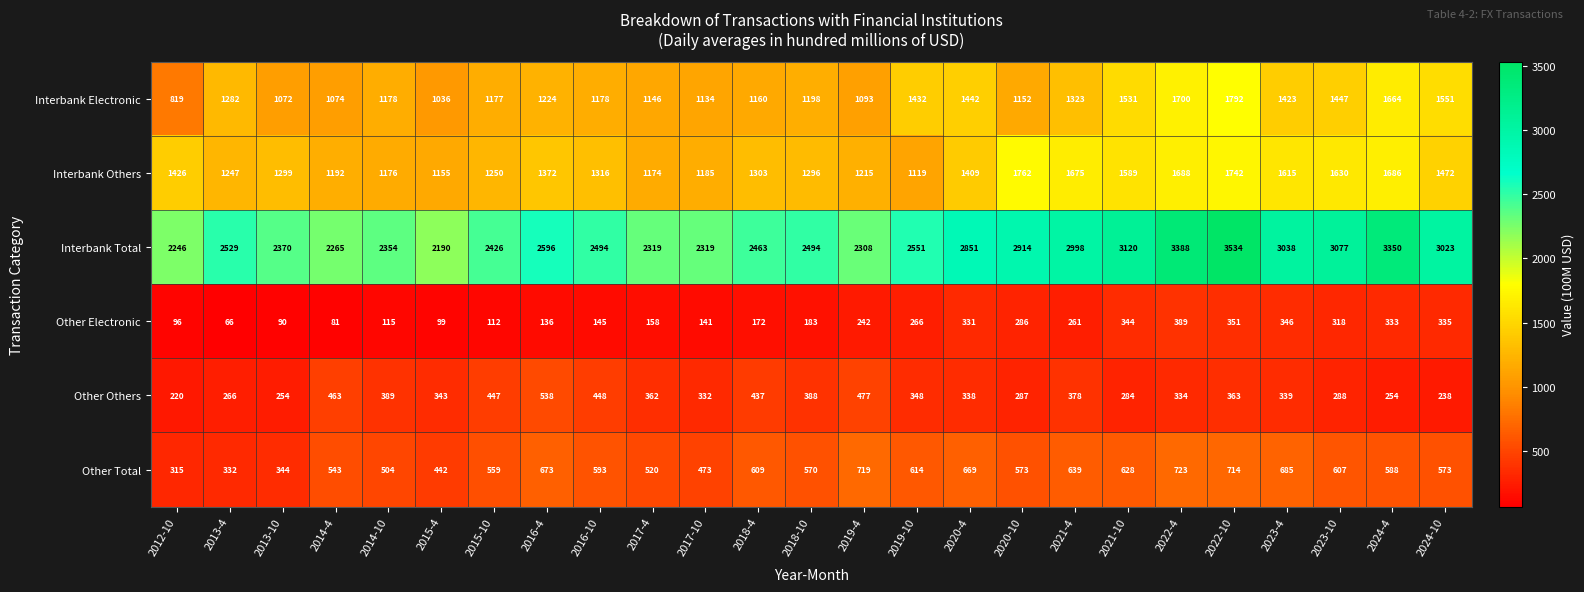

What is the total value across all series at 2015-4?

5265